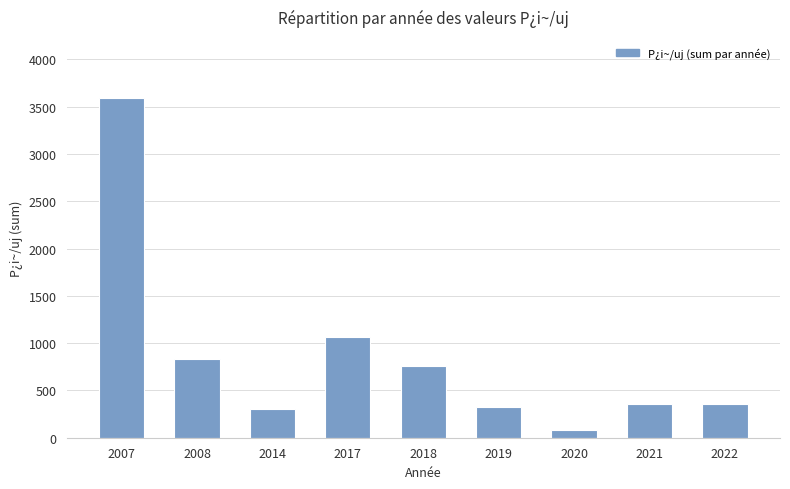

What is the minimum value shown in the chart?

85